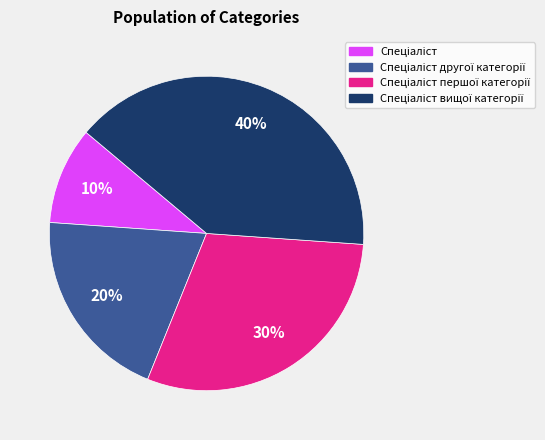

Is there any slice that represents more than half of the pie?

No